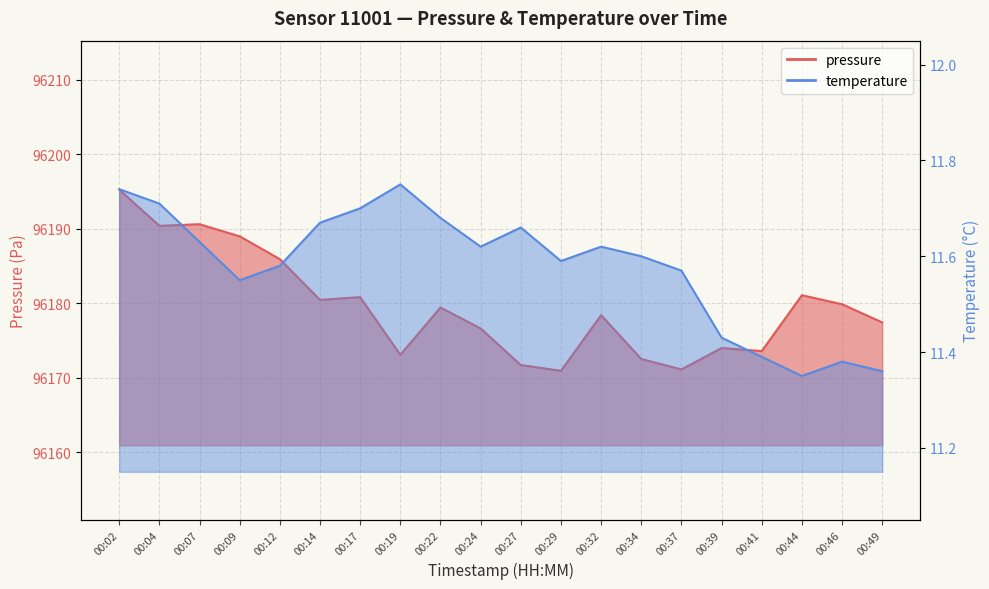

Where is temperature nearest to the value 11?

00:44